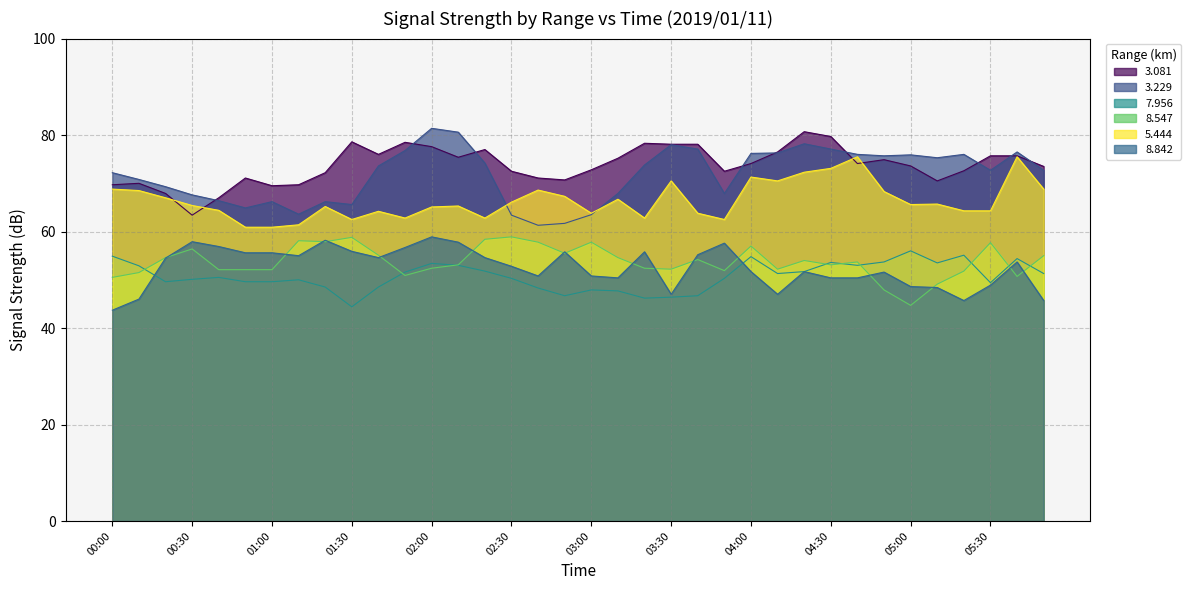

Rank the categories by 8.547 value from lowest to highest.

05:00, 04:50, 05:10, 00:00, 05:40, 01:50, 00:10, 05:20, 03:50, 00:40, 00:50, 01:00, 03:30, 04:10, 02:00, 03:20, 02:10, 04:30, 04:40, 04:20, 03:40, 00:20, 03:10, 05:50, 01:40, 02:50, 00:30, 04:00, 05:30, 02:40, 03:00, 01:20, 01:10, 02:20, 01:30, 02:30